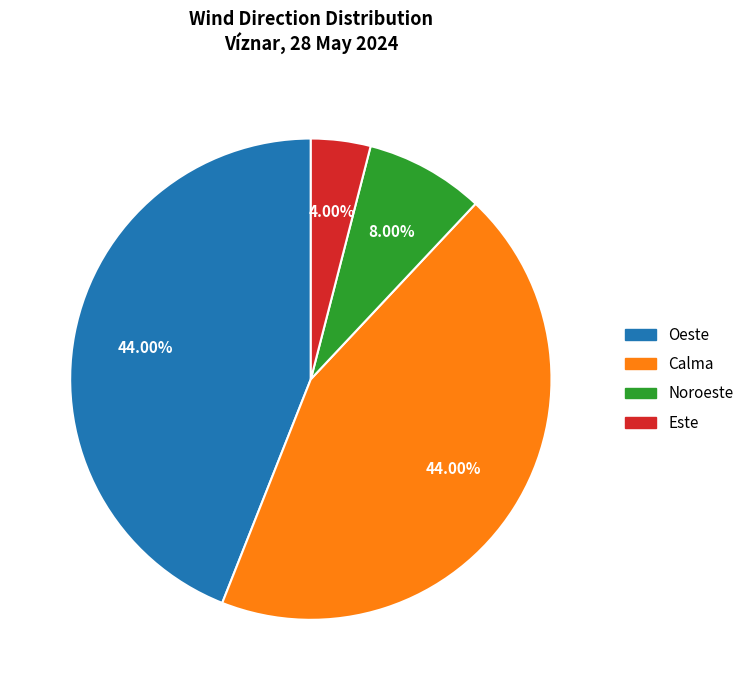

To the nearest percent, what is the average slice percentage?

25%